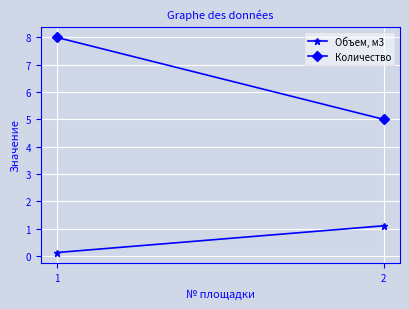

At how many categories does at least one series exceed 6?

1